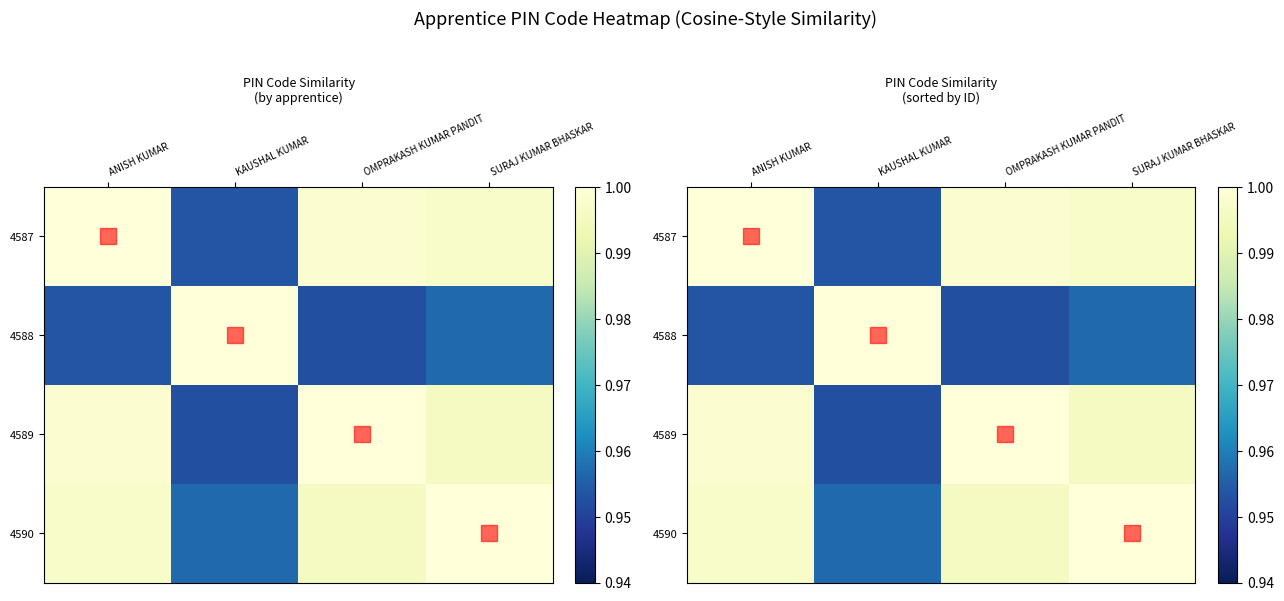

Which has a higher value, ANISH KUMAR or SURAJ KUMAR BHASKAR?

ANISH KUMAR